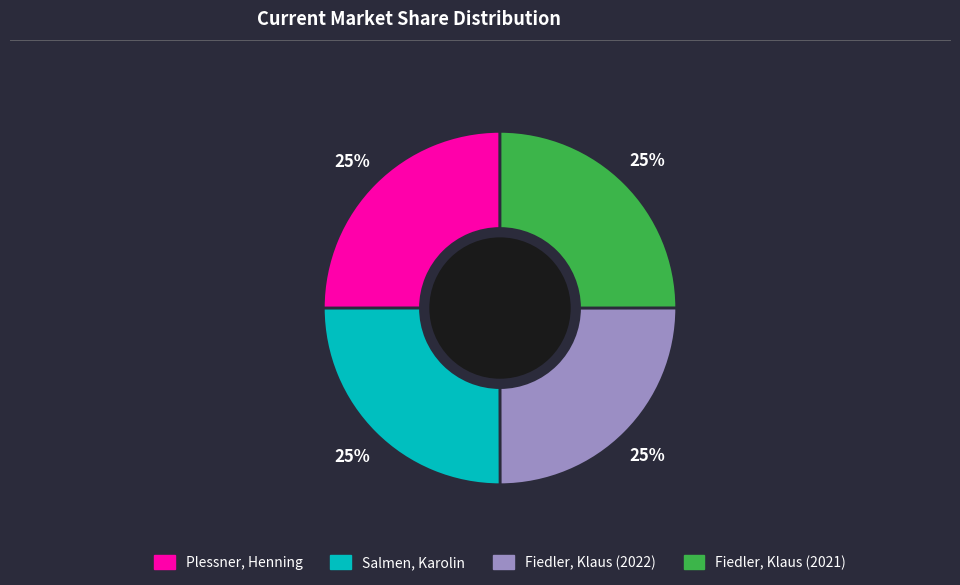

Approximately how many times larger is the value at Plessner, Henning compared to Fiedler, Klaus (2022)?

1.0